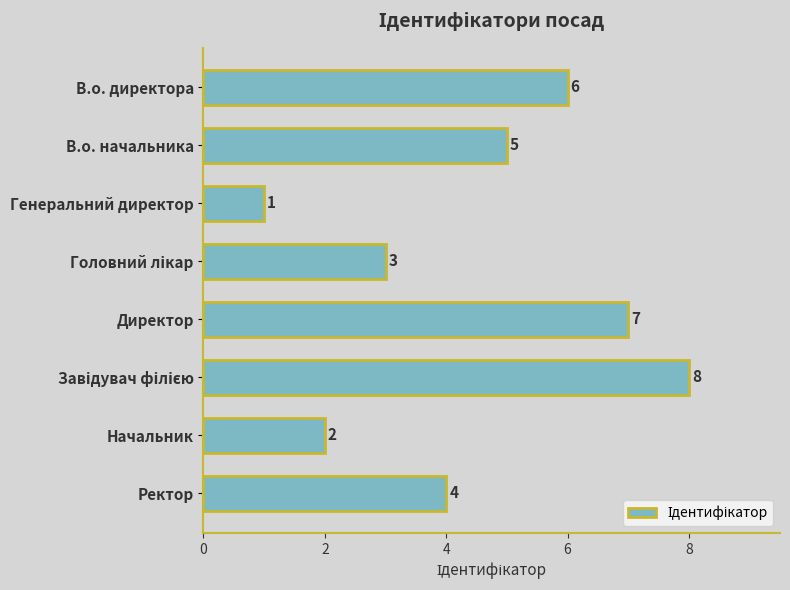

What is the change in value from Директор to Ректор?

-3